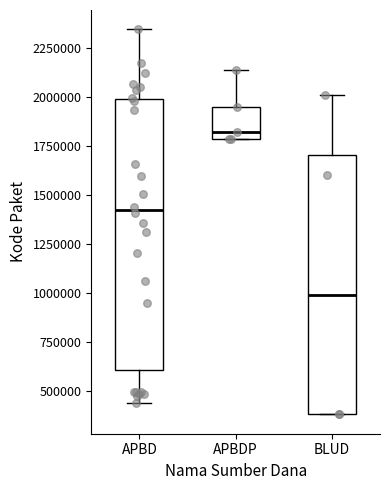

Reading left to right, transcribe this box plot: for each box, give where its median line is, the range the box spans, and where its two whiskers end, as read against the y-axis. The values are not printed on the chart, so give them approximately, as read against the axis.

APBD: median 1450000, box 600000 to 2000000, whiskers 450000 to 2350000
APBDP: median 1800000 (just above the box's lower edge), box 1800000 to 1950000, whiskers 1800000 to 2150000
BLUD: median 1000000, box 400000 to 1700000, whiskers 400000 to 2000000